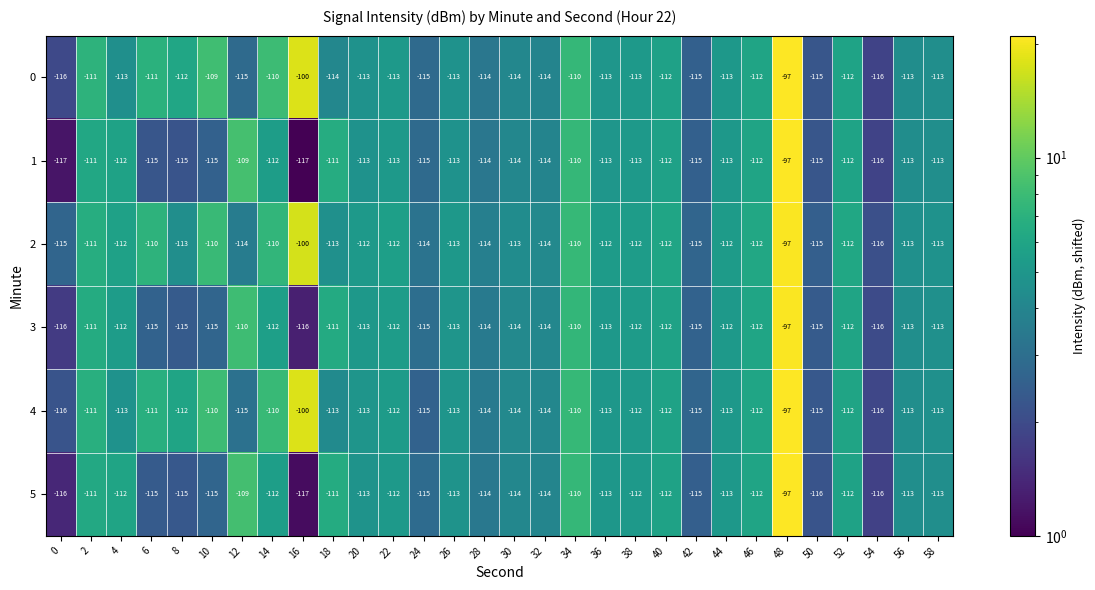

What is the smallest value displayed?

-117